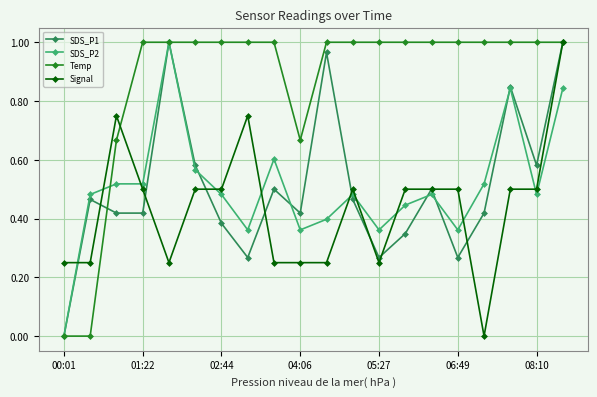

Which series has the largest total across all categories?

Temp